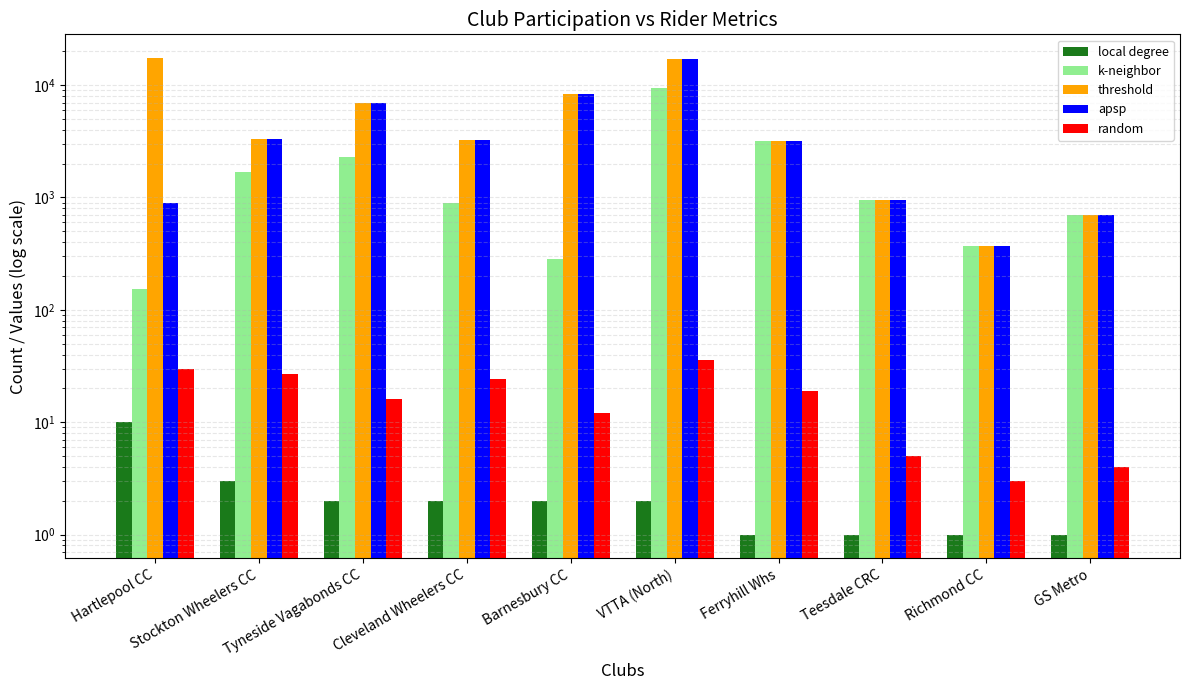

Which series has the widest spread of values?

threshold